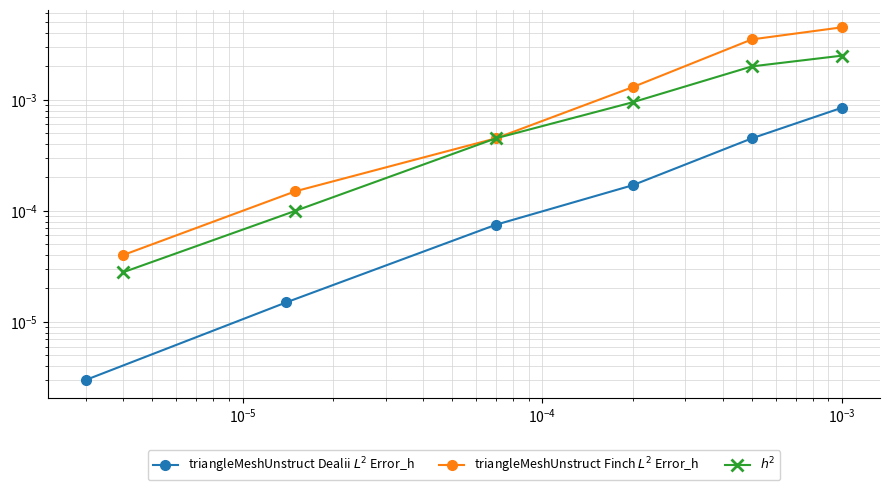

List the series in order of their overall mean, highest first.

triangleMeshUnstruct Finch $L^2$ Error_h, $h^2$, triangleMeshUnstruct Dealii $L^2$ Error_h